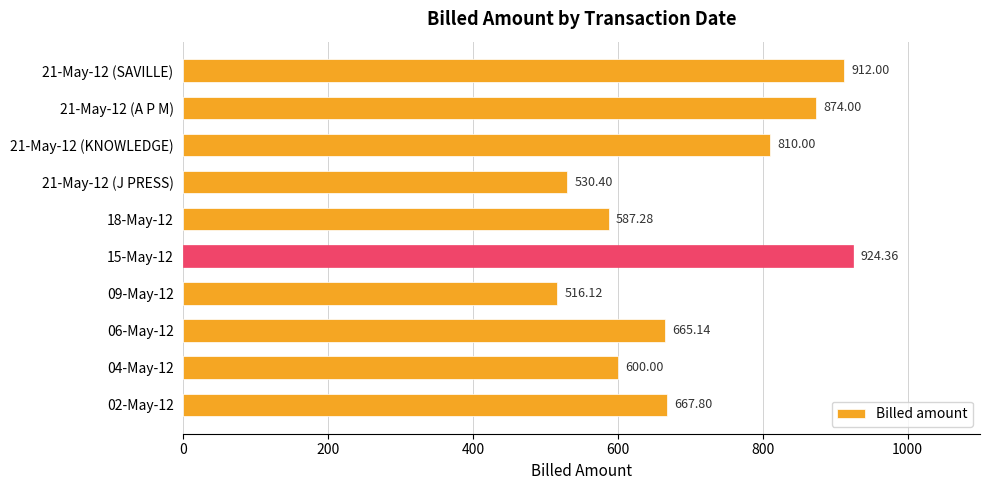

What is the difference between the second highest and second lowest values?

381.6